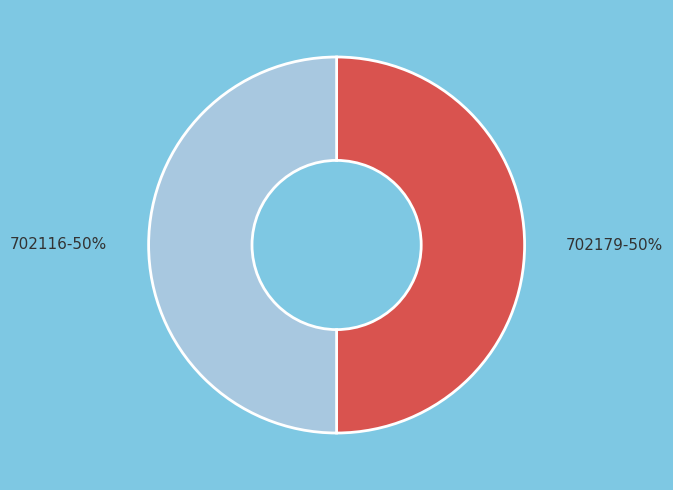

Is the sum of 702116 and 702179 greater than half?

Yes